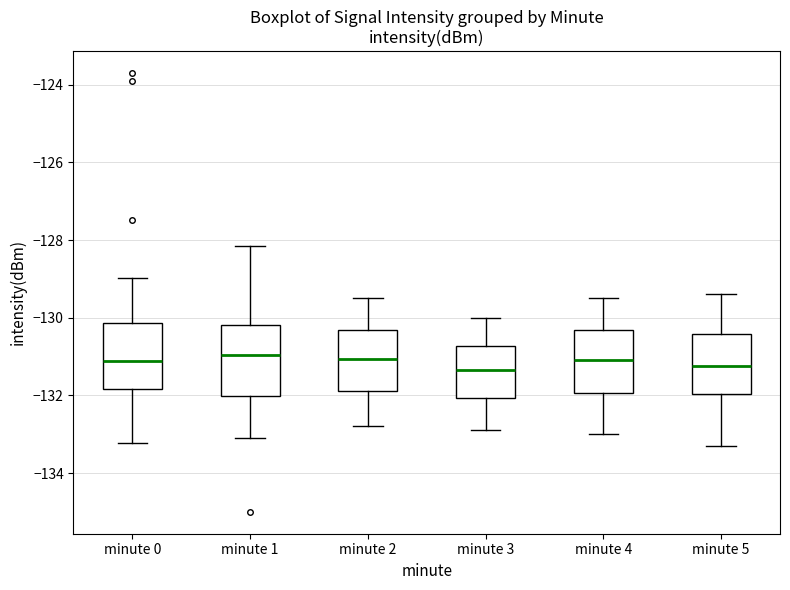

Reading left to right, read every box against the y-axis: the position of its median line, the range the box covers, and the ends of its whiskers. The values are not printed on the chart, so give them approximately, as read against the axis.

minute 0: median -131.2, box -131.8 to -130.2, whiskers -133.2 to -129.0
minute 1: median -131.0, box -132.0 to -130.2, whiskers -133.0 to -128.2
minute 2: median -131.0, box -131.8 to -130.4, whiskers -132.8 to -129.4
minute 3: median -131.4, box -132.0 to -130.8, whiskers -132.8 to -130.0
minute 4: median -131.0, box -132.0 to -130.4, whiskers -133.0 to -129.4
minute 5: median -131.2, box -132.0 to -130.4, whiskers -133.2 to -129.4